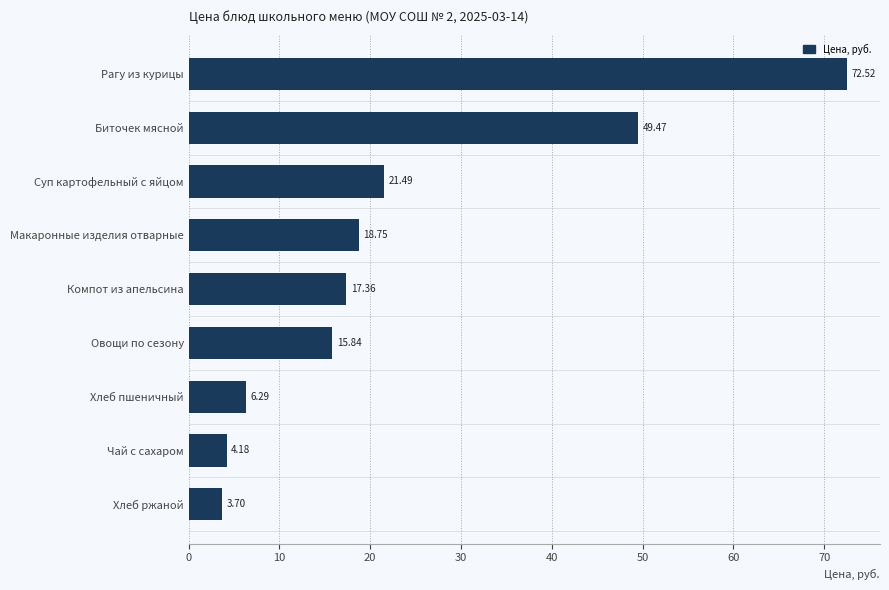

What is the change in value from Рагу из курицы to Овощи по сезону?

-56.7